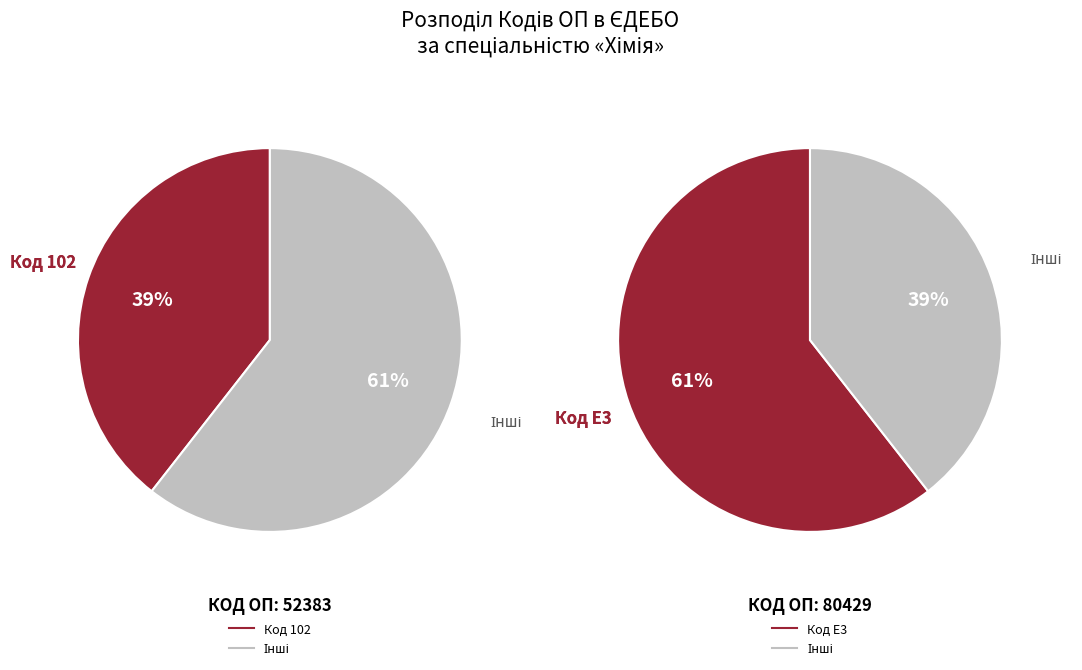

Which category has the biggest portion of the pie?

E3